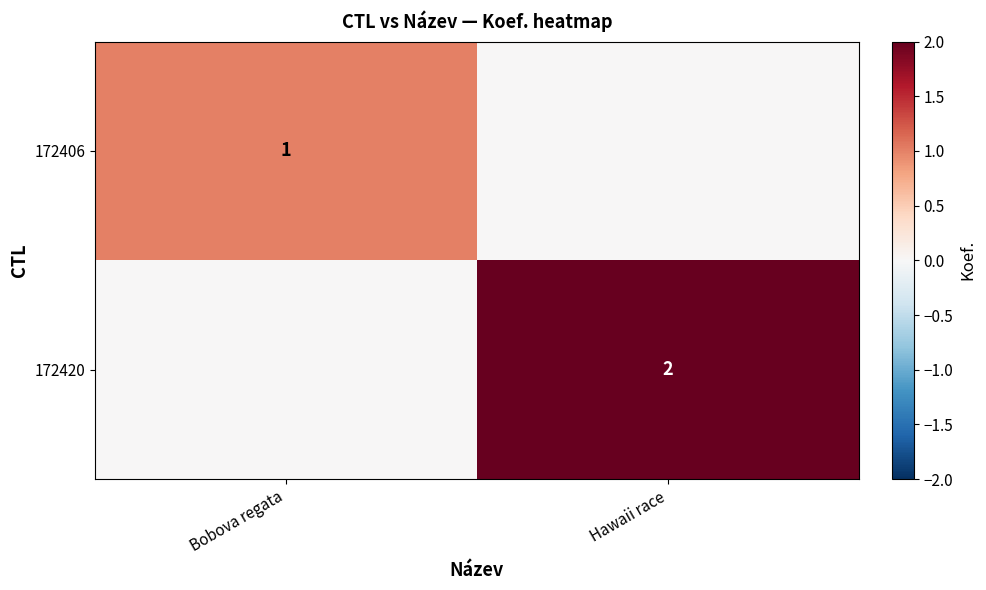

Is it true that 172420 equals 2 at Hawaii race?

True